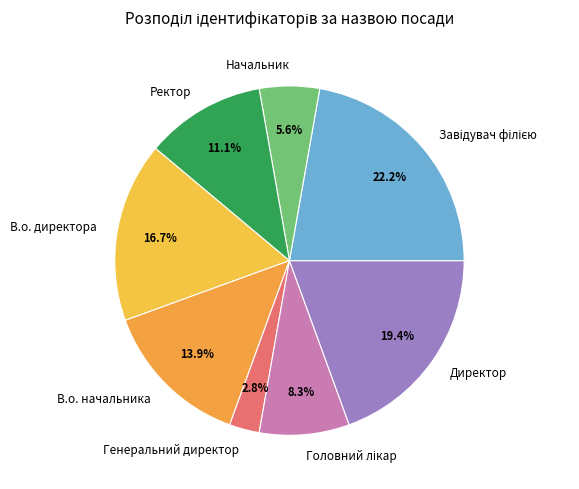

What percentage is NOT represented by Директор?

80.6%